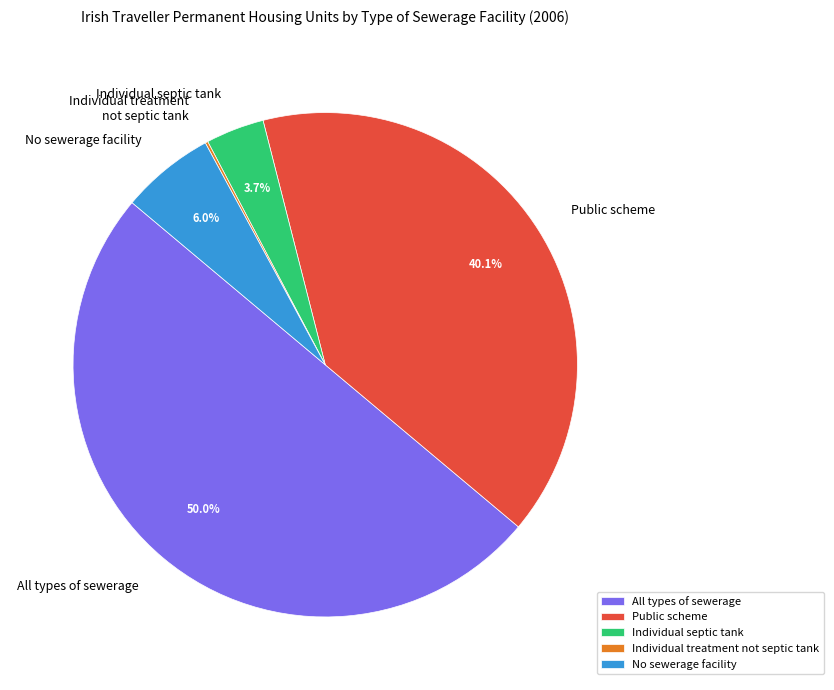

To the nearest percent, what is the difference between the Public scheme and Individual septic tank slice percentages?

36%